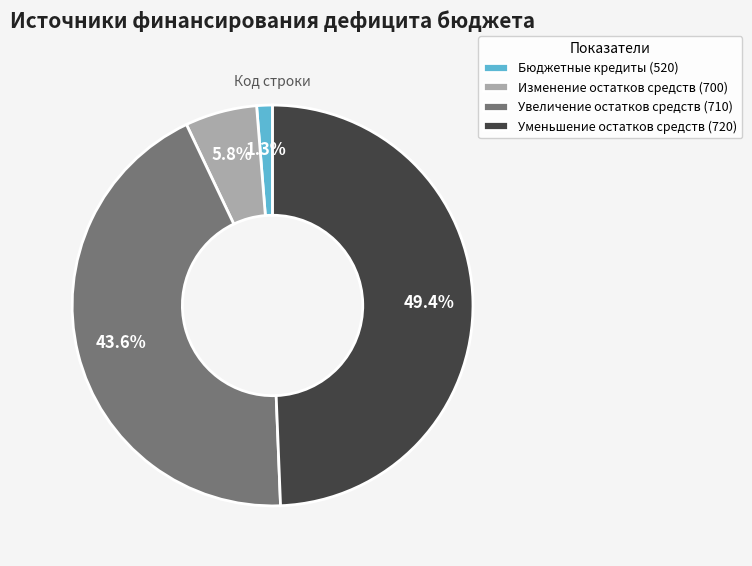

Approximately how many times larger is the value at Увеличение остатков средств (710) compared to Уменьшение остатков средств (720)?

0.9